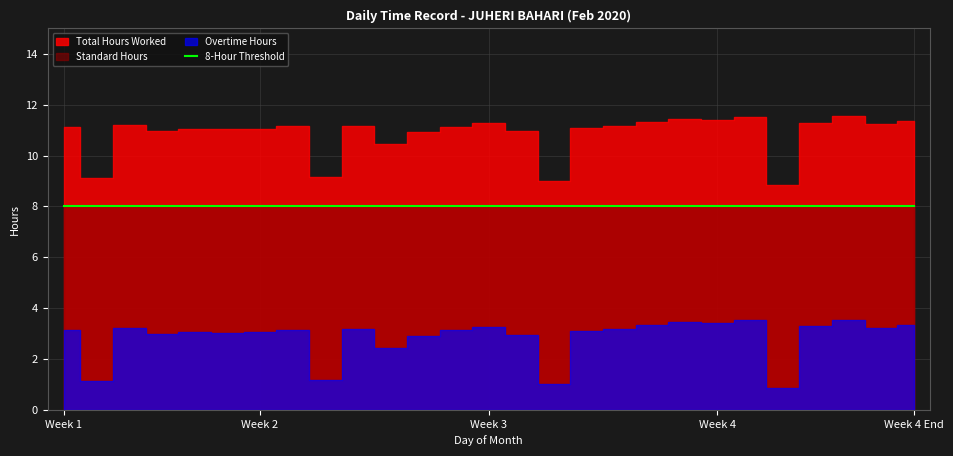

Read the Standard Hours value at 9.

8.0